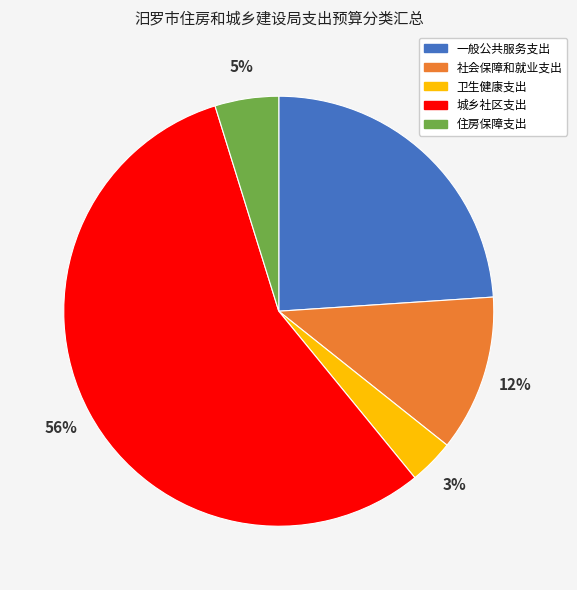

Between 城乡社区支出 and 社会保障和就业支出, which is larger?

城乡社区支出